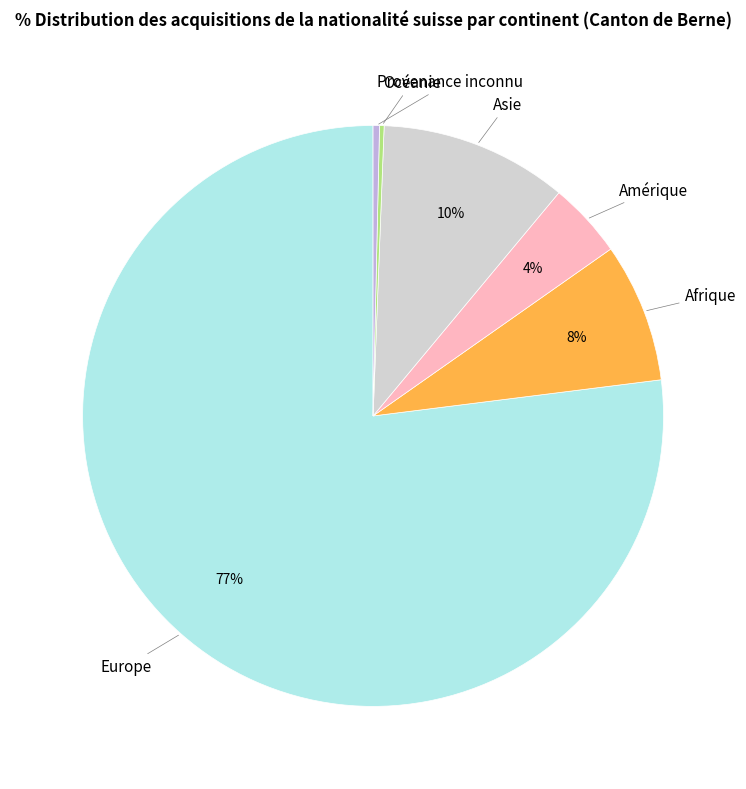

True or false: Asie accounts for 10% of the total.

True